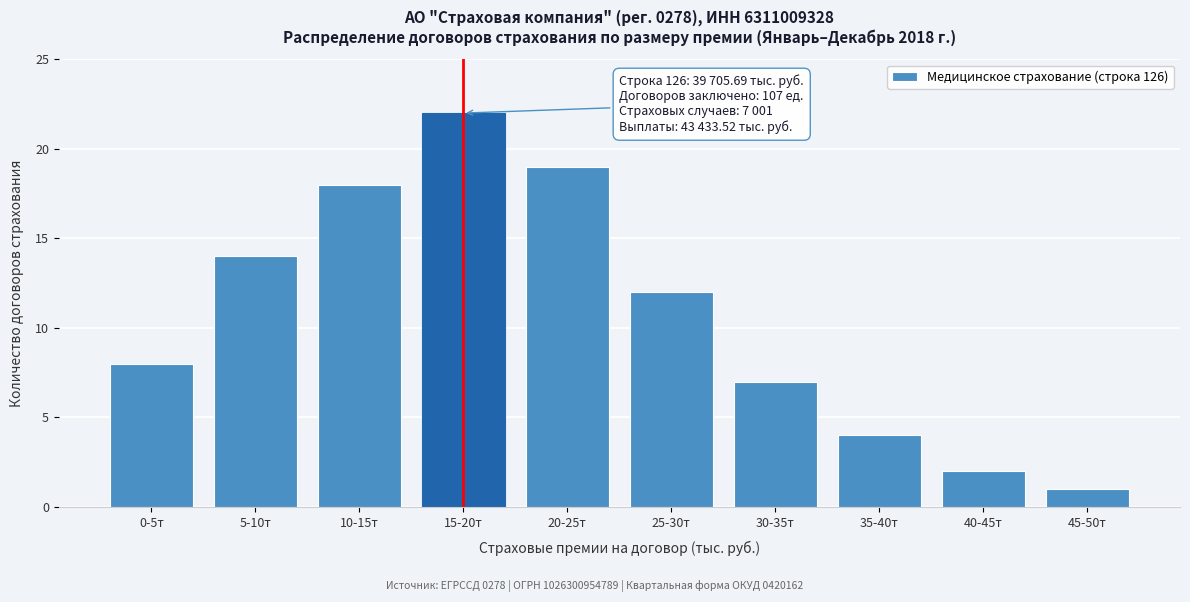

Reading left to right, transcribe all the data shown in this chart.

8	14	18	22	19	12	7	4	2	1